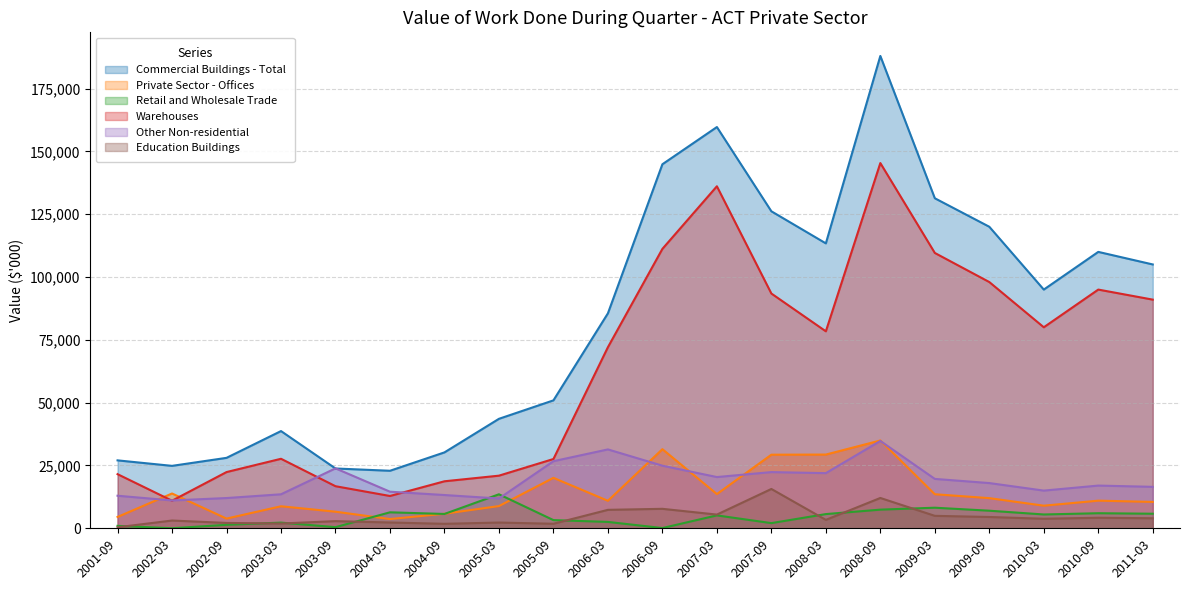

How many values in the Retail and Wholesale Trade series exceed 5500?

9